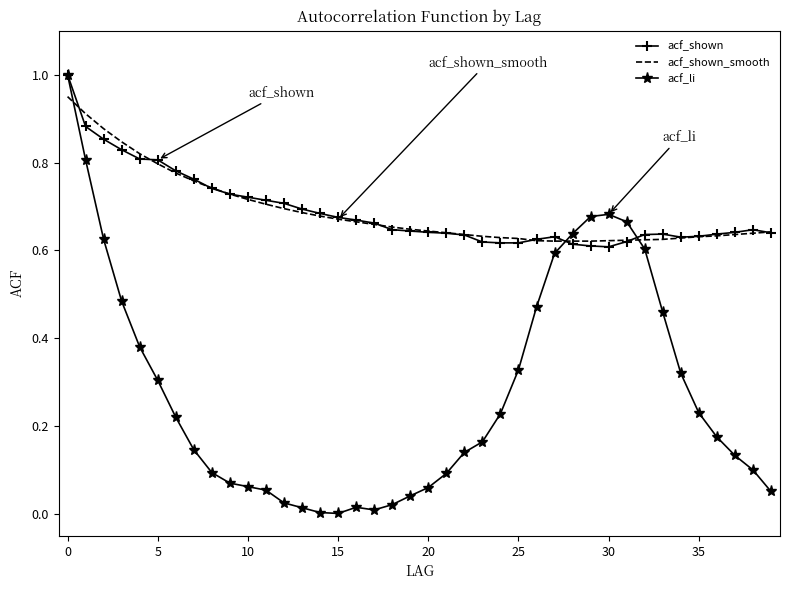

Which series has the largest range (max minus min)?

acf_li